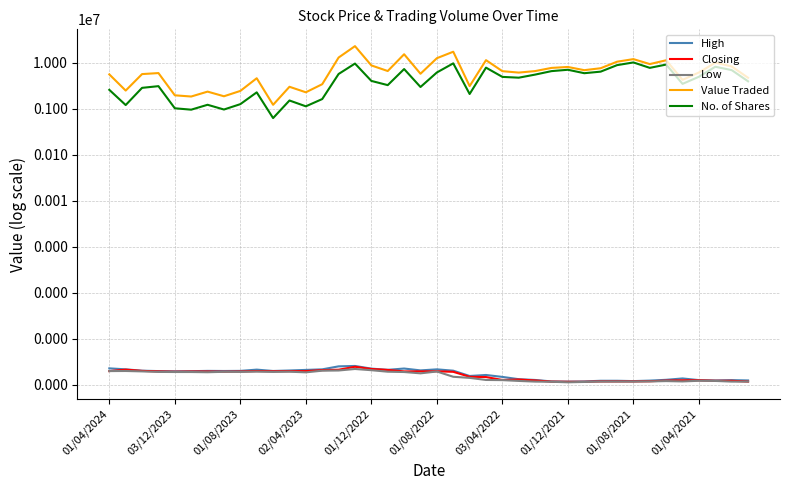

Which series has the largest total across all categories?

Value Traded